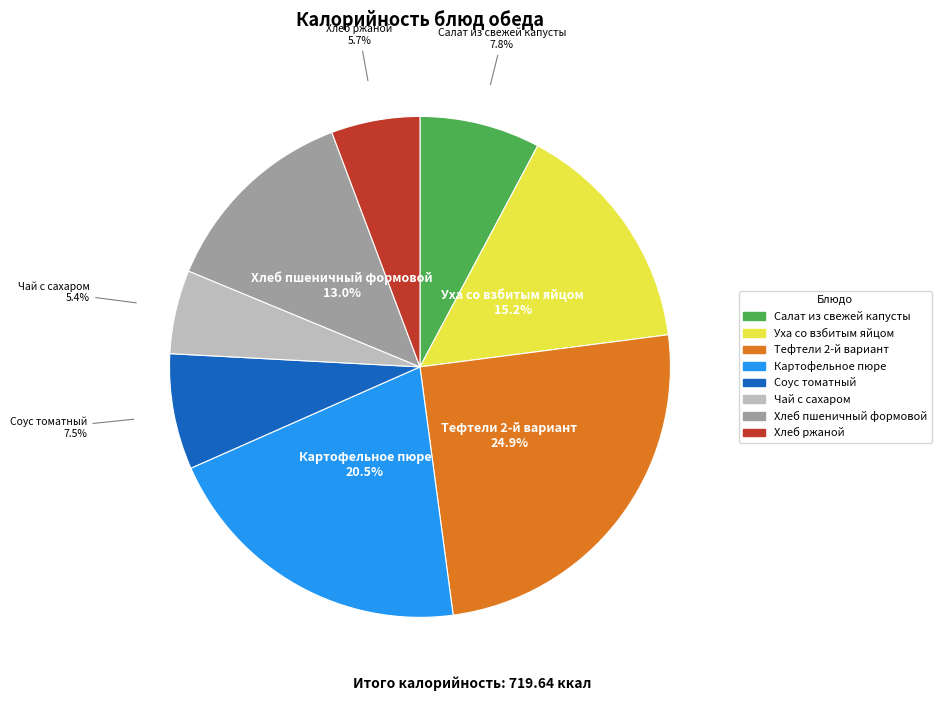

Which category has the biggest portion of the pie?

Тефтели 2-й вариант